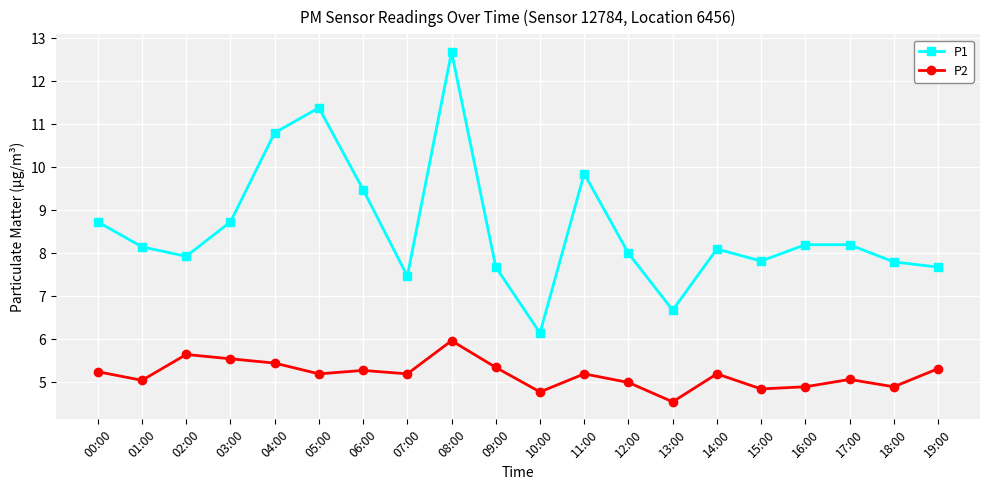

True or false: P1 and P2 cross at least once.

False